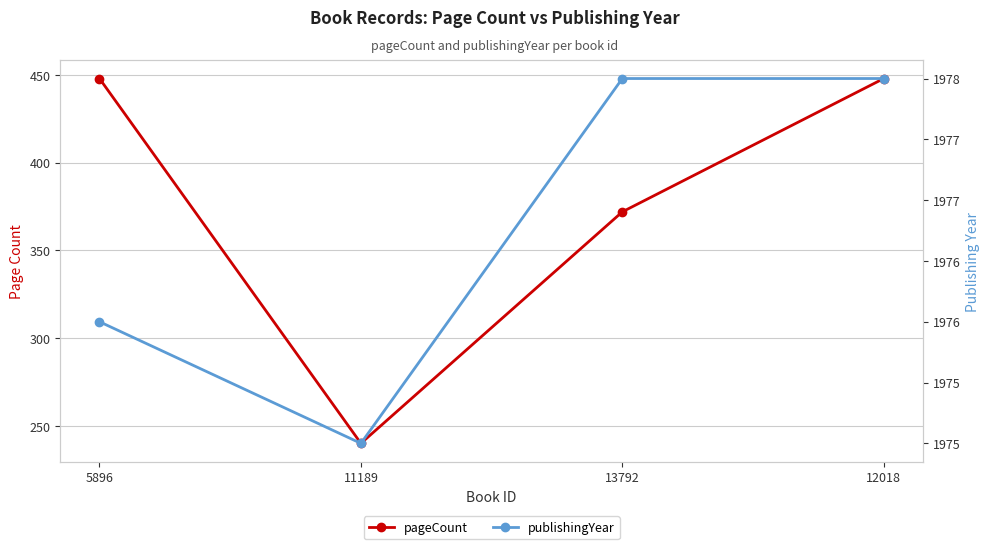

How many categories are shown in the chart?

4